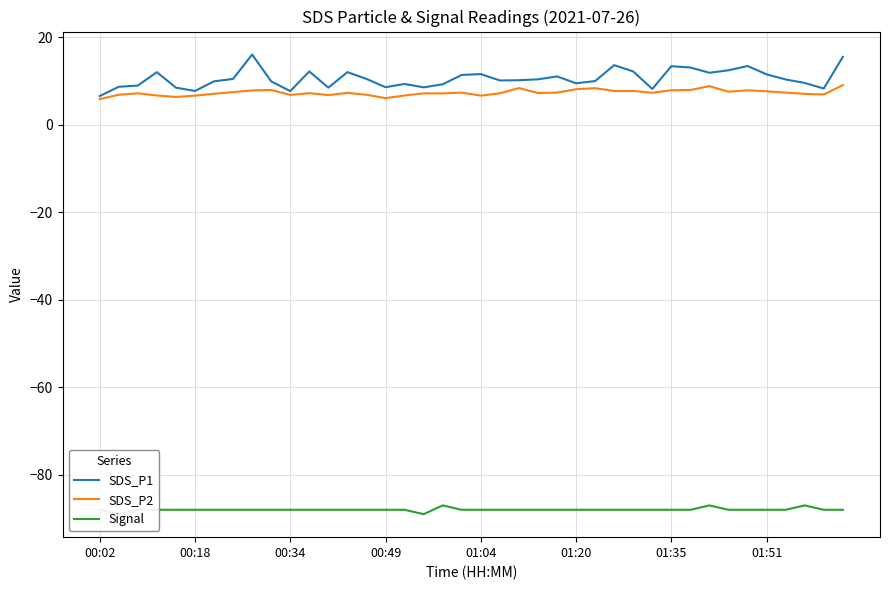

What are all the series names shown in the legend?

SDS_P1, SDS_P2, Signal